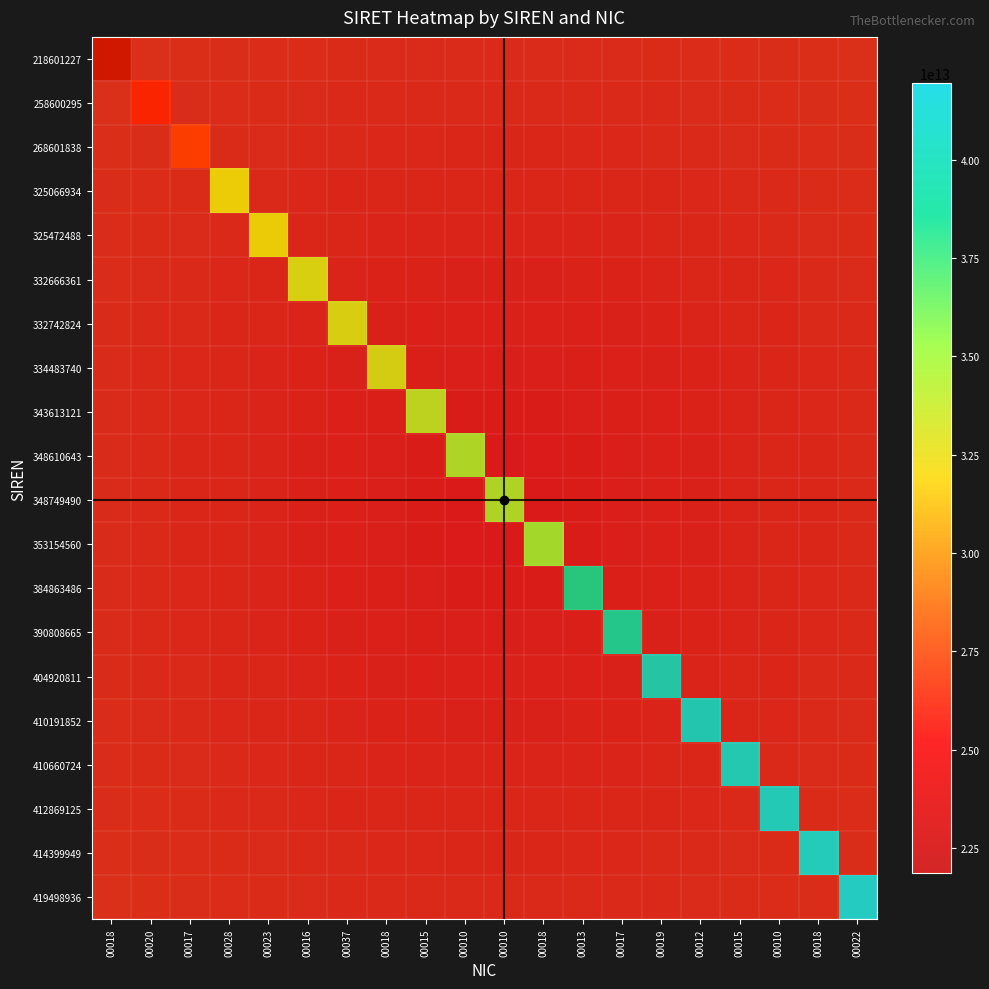

What is the smallest value displayed?

21860122700018.0